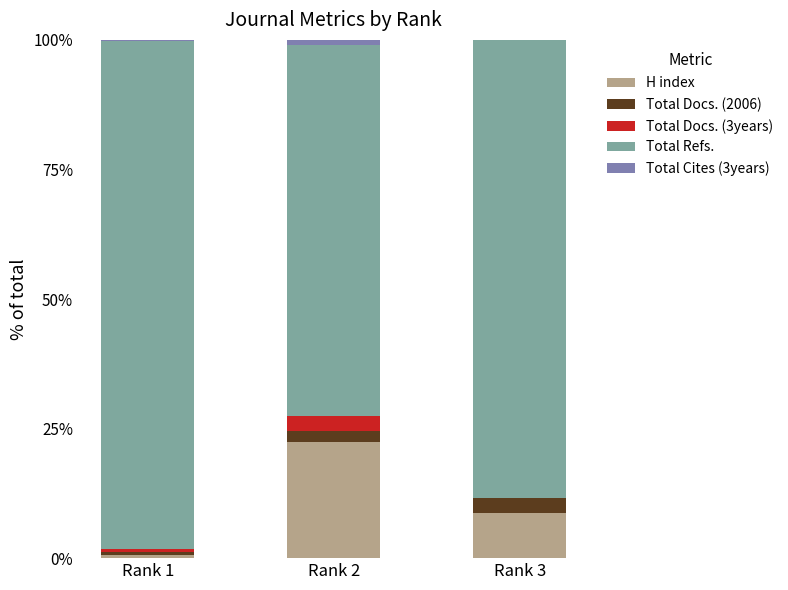

How many categories are shown in the chart?

3